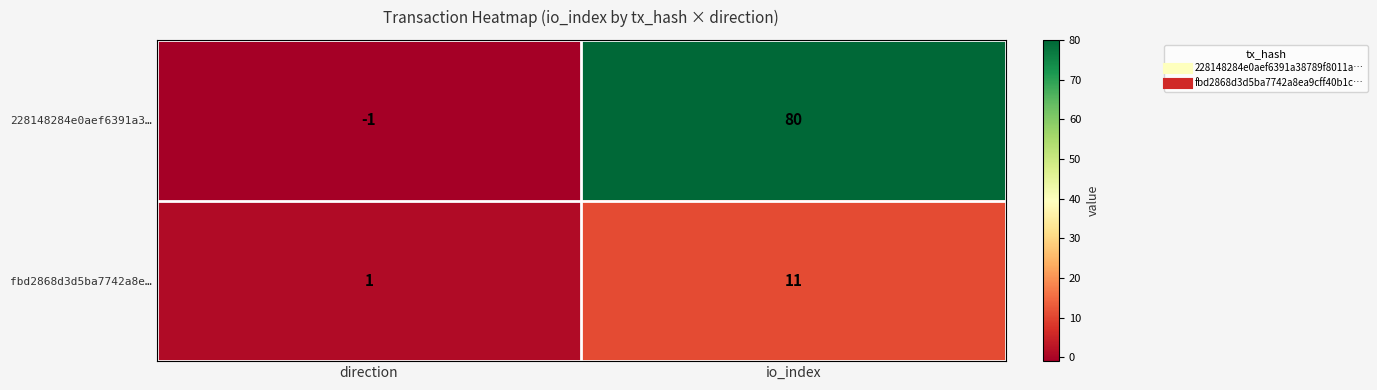

The 228148284e0aef6391a3… series shows 80 at io_index. True or false?

True